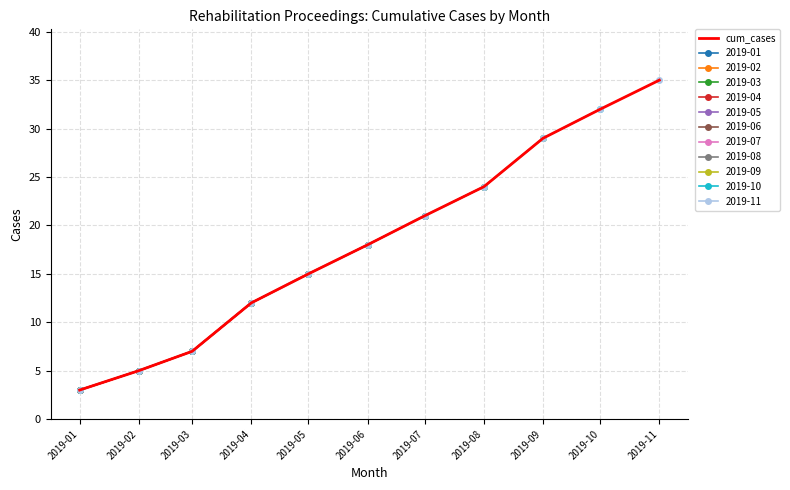

Rank the categories by value from highest to lowest.

2019-11, 2019-10, 2019-09, 2019-08, 2019-07, 2019-06, 2019-05, 2019-04, 2019-03, 2019-02, 2019-01